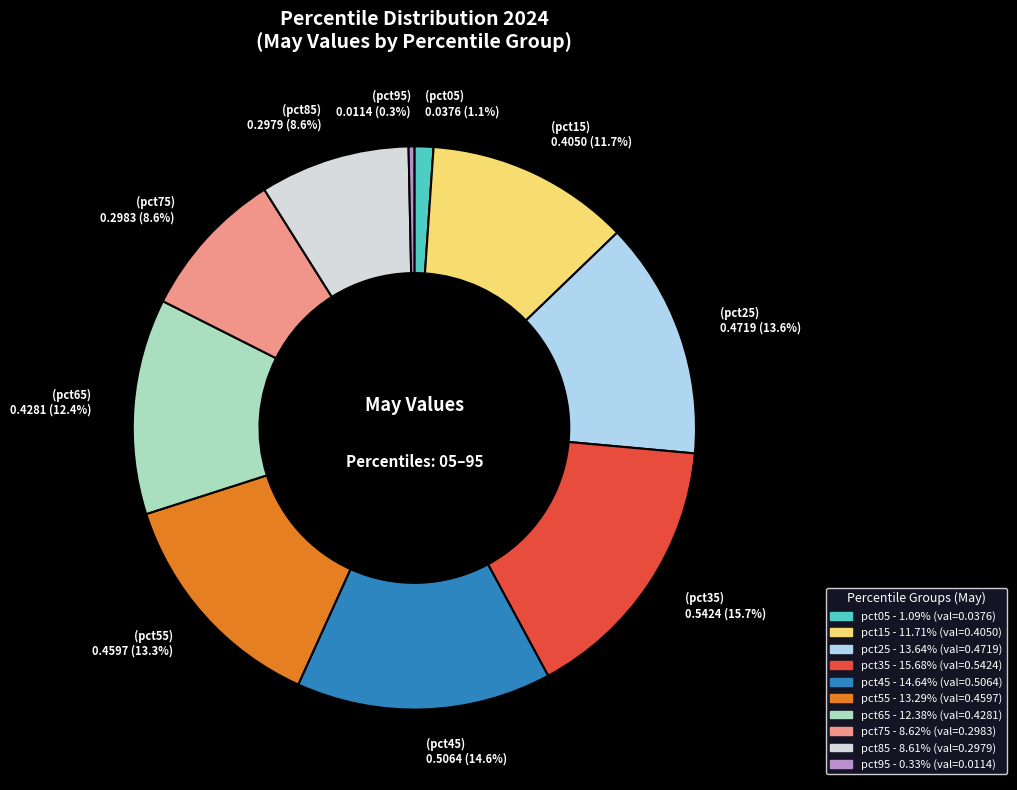

To the nearest percent, what portion does pct75 represent?

9%